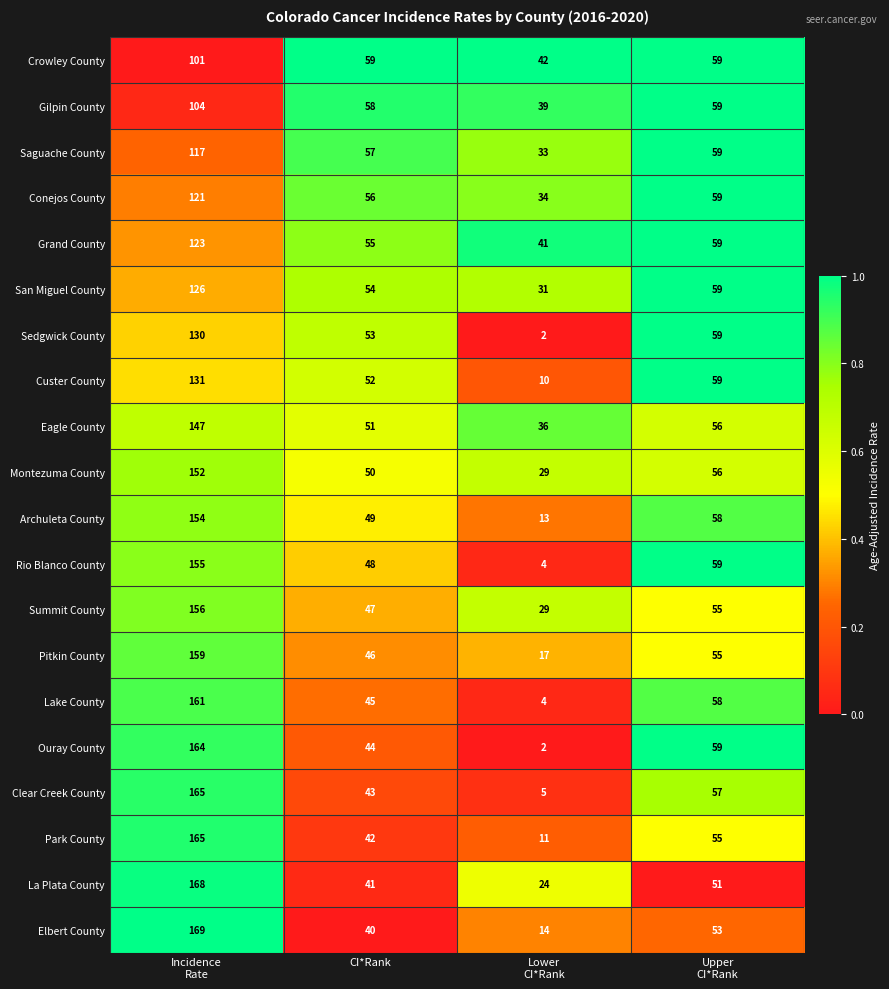

Rank the series at CI*Rank from lowest to highest value.

Elbert County, La Plata County, Park County, Clear Creek County, Ouray County, Lake County, Pitkin County, Summit County, Rio Blanco County, Archuleta County, Montezuma County, Eagle County, Custer County, Sedgwick County, San Miguel County, Grand County, Conejos County, Saguache County, Gilpin County, Crowley County